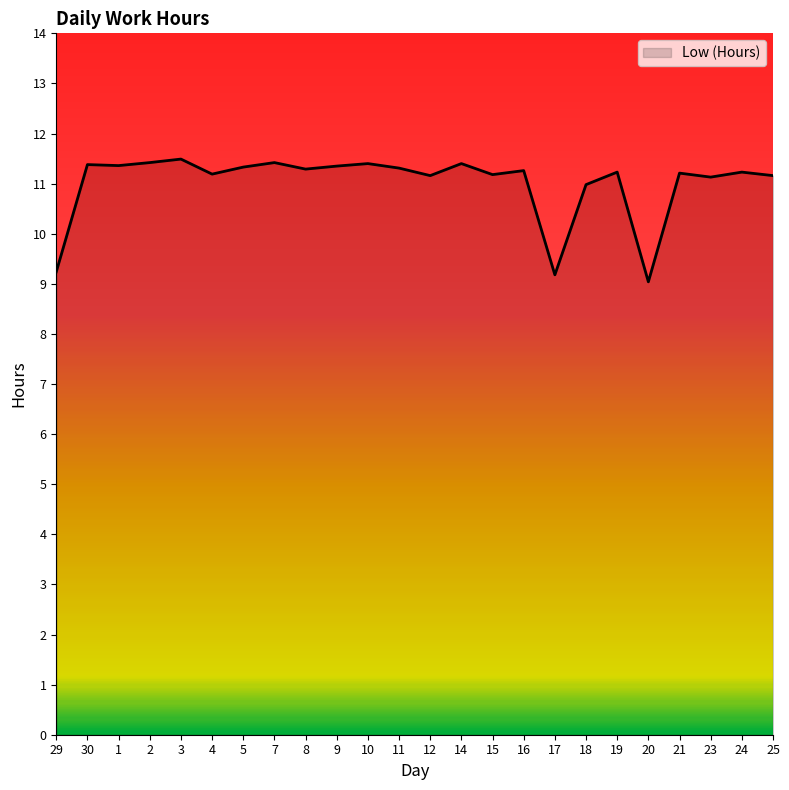

What position from the right is 24?

2